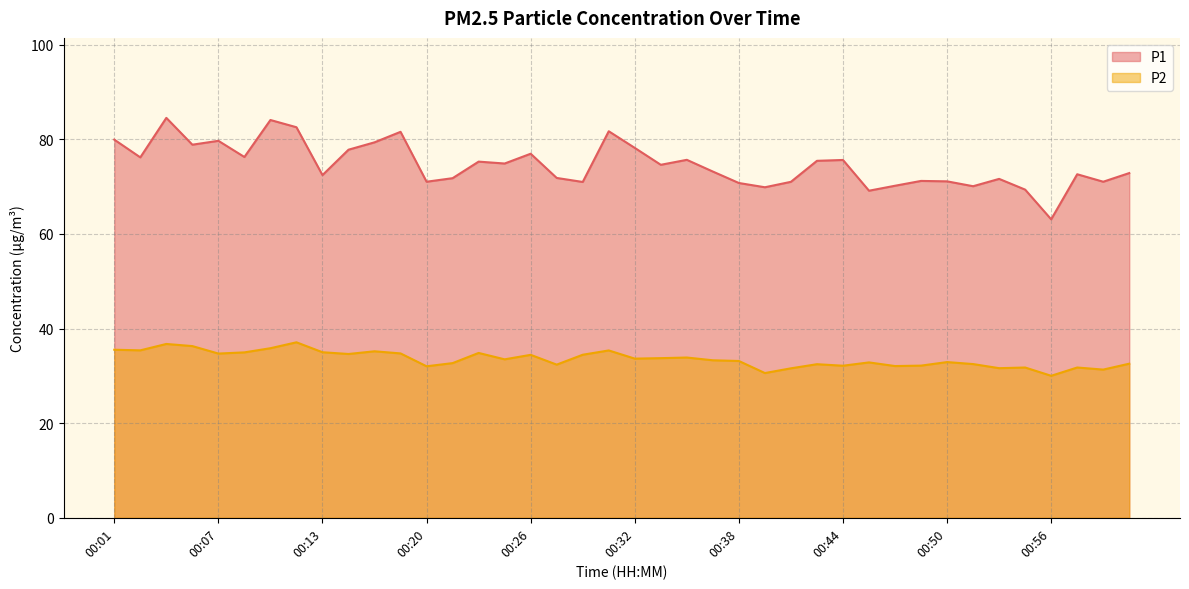

Which category has the highest value in the P2 series?

00:12